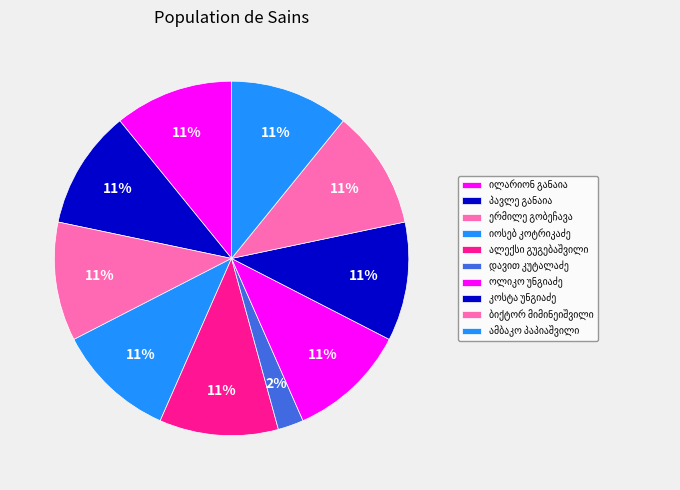

Is there a majority slice in this chart?

No